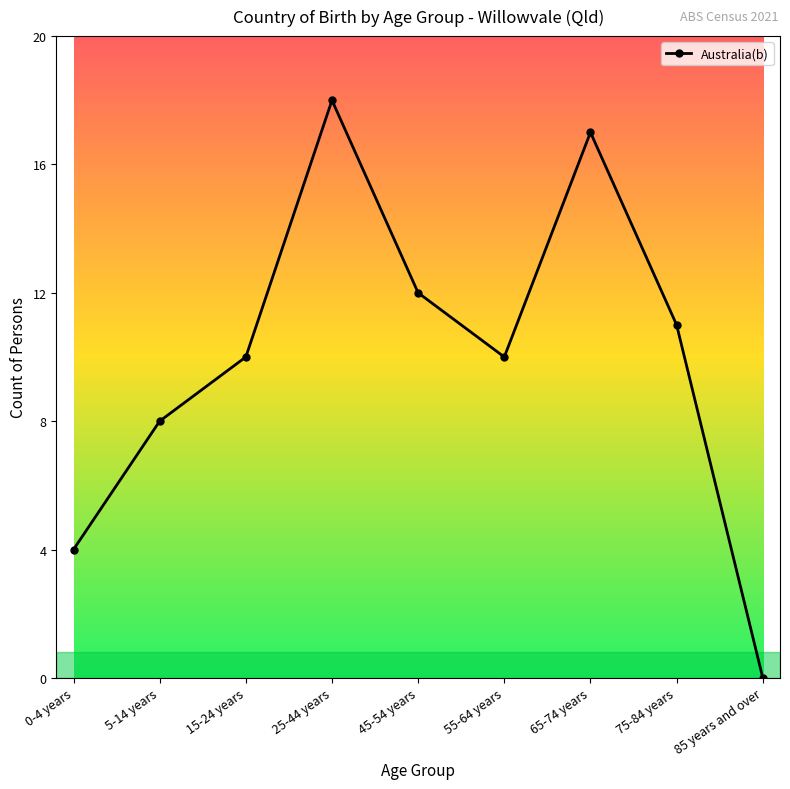

True or false: the data shows 10 at 55-64 years.

True